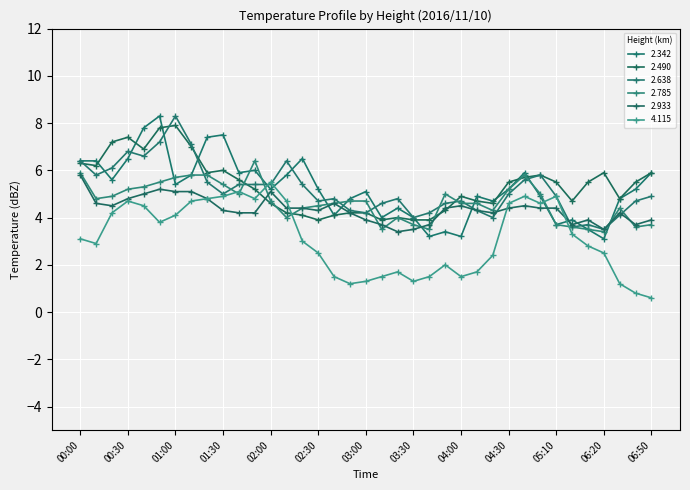

How many values in the 2.490 series exceed 5?

20